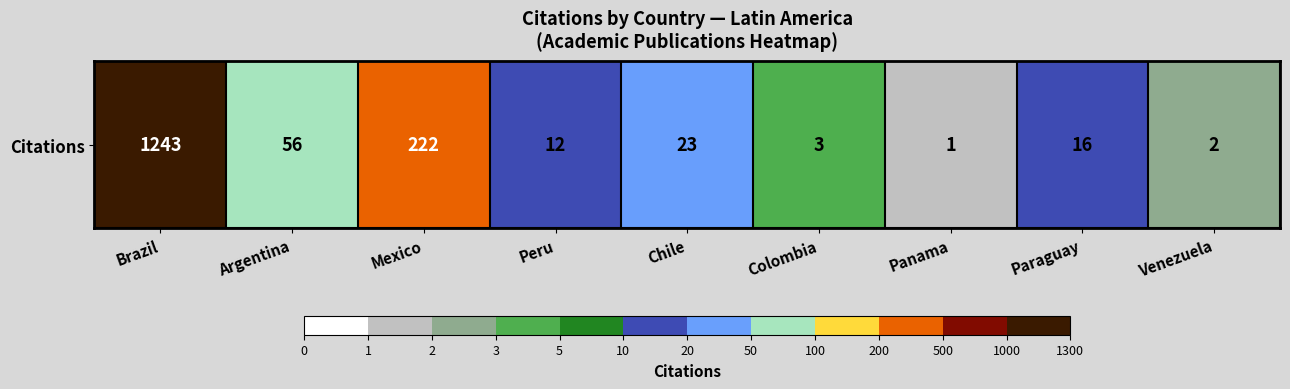

Count the number of values greater than 16.

4